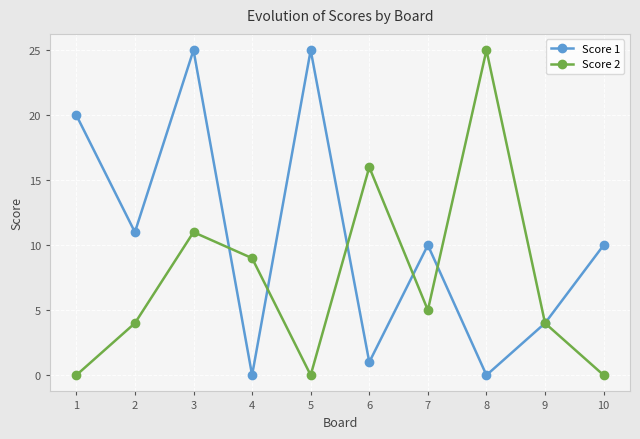

How many lines are shown in the chart?

2